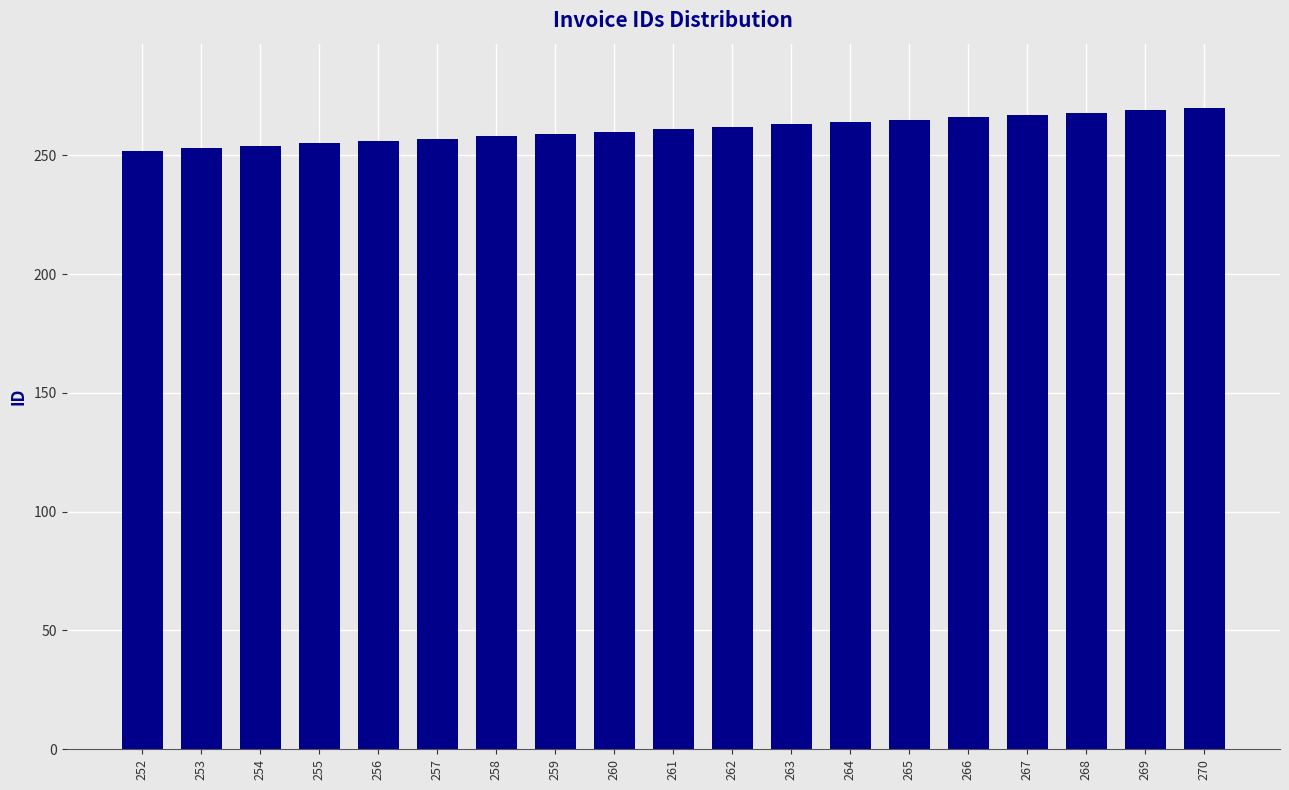

The chart shows a value of 256 at 256. True or false?

True